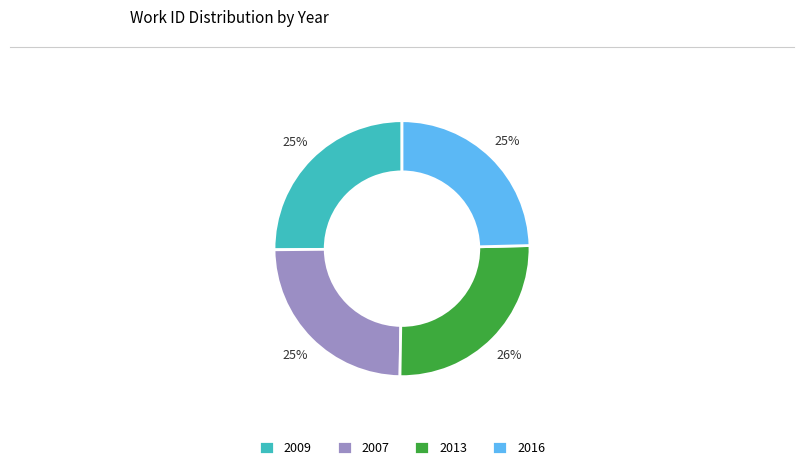

How many slices are in this pie chart?

4